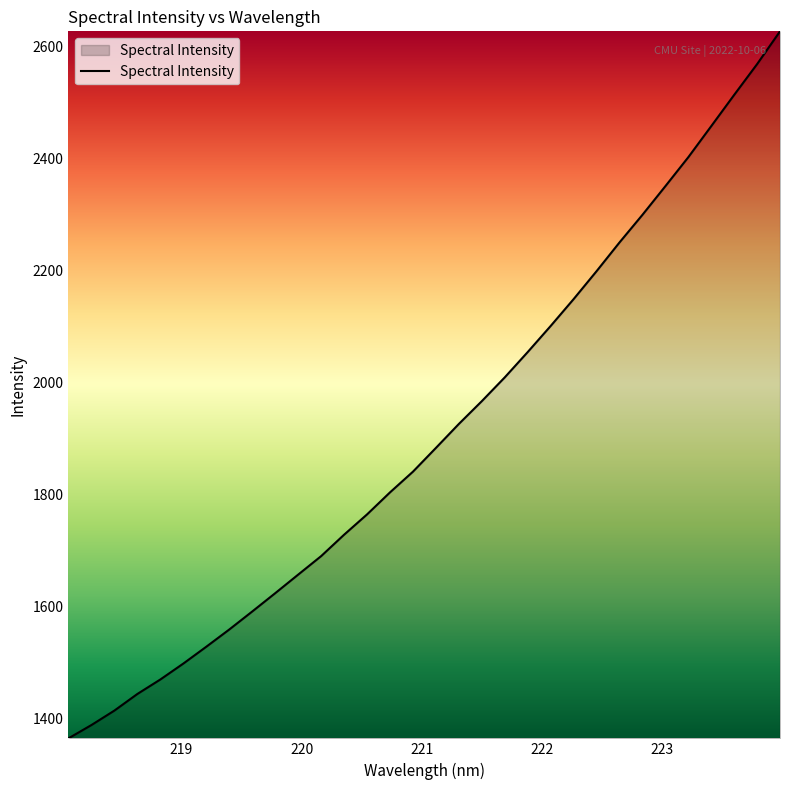

What is the greatest value displayed?

2627.1